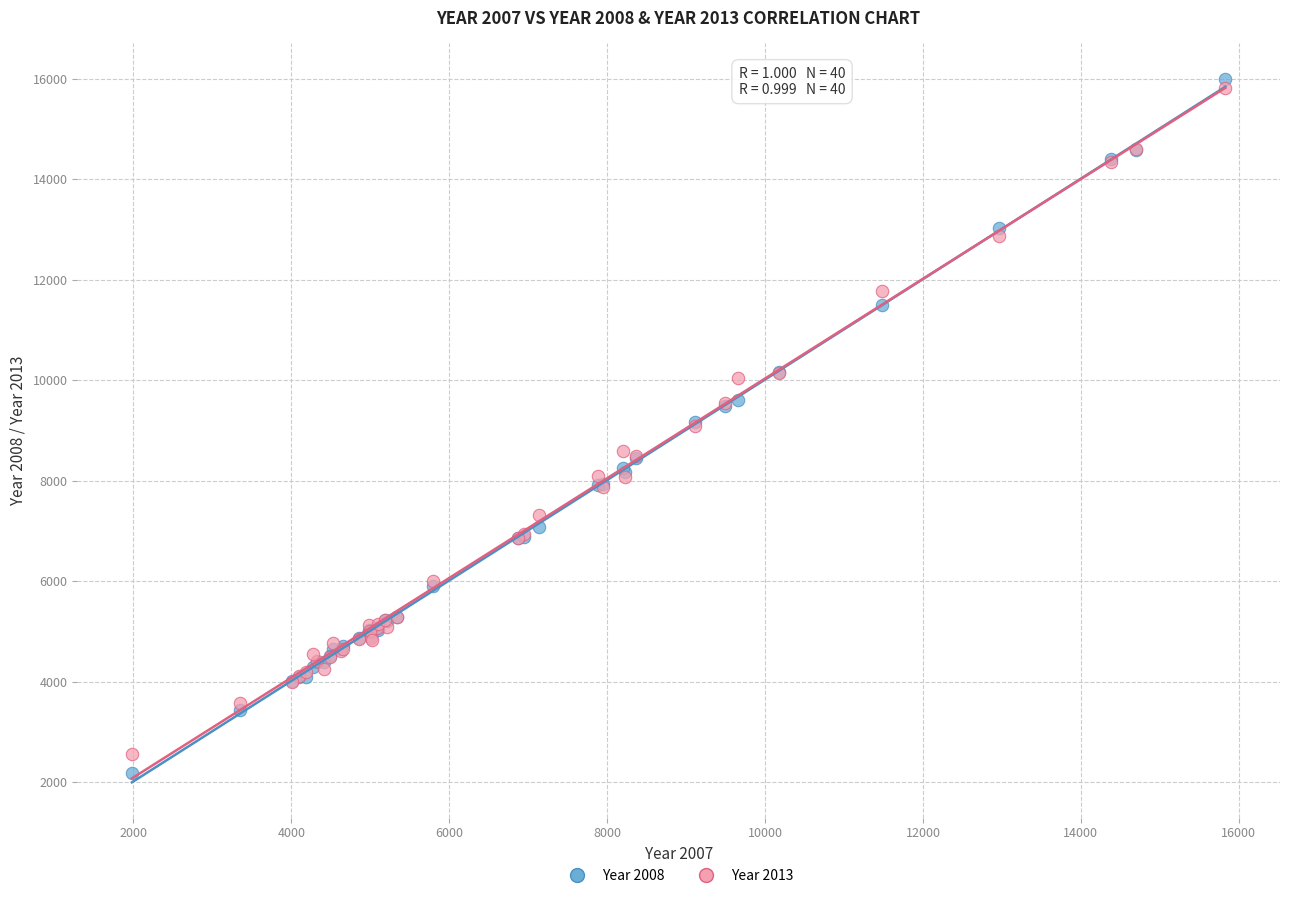

What are all the series names shown in the legend?

Year 2008, Year 2013